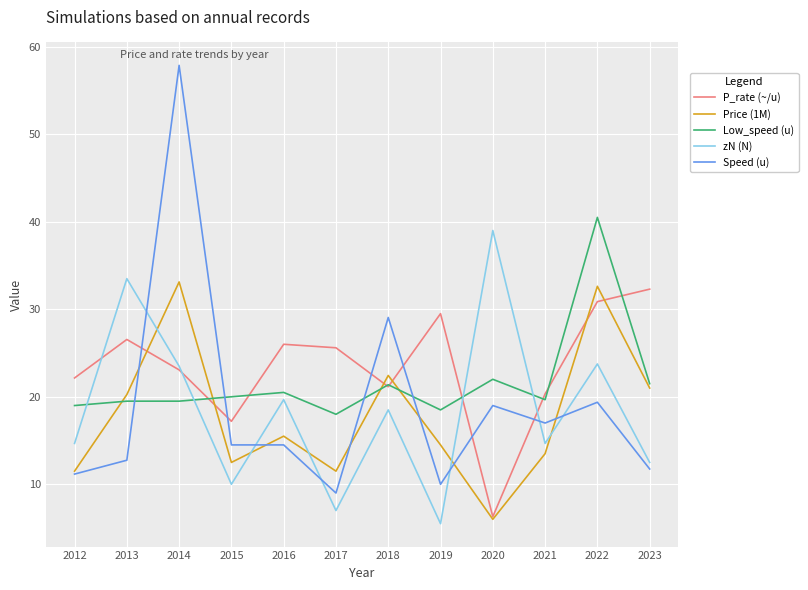

What are all the series names shown in the legend?

P_rate (~/u), Price (1M), Low_speed (u), zN (N), Speed (u)